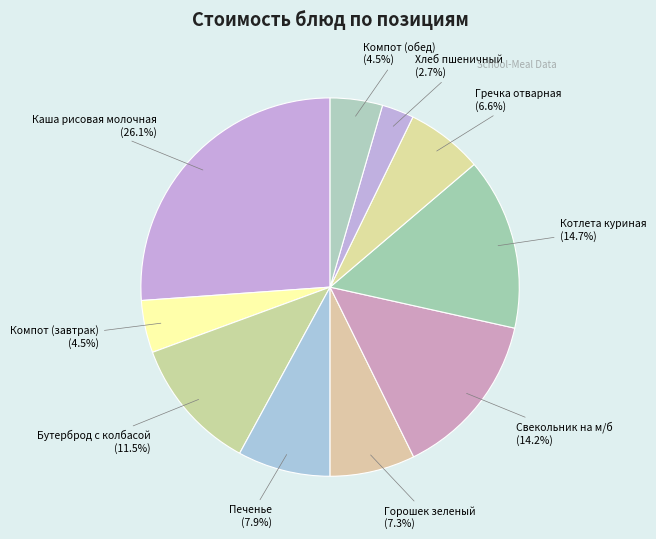

What is the largest slice in the pie chart?

Каша рисовая молочная